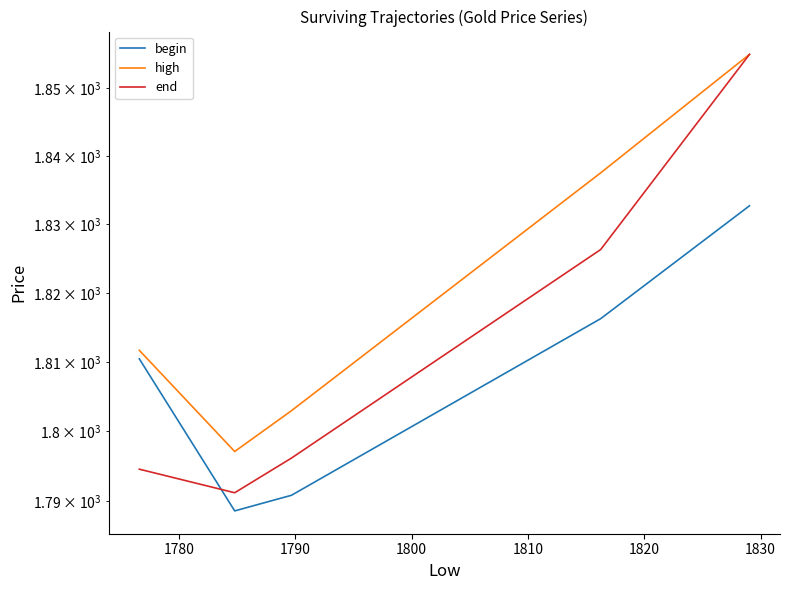

In begin, how many points are lower than both neighbors (excluding endpoints)?

1